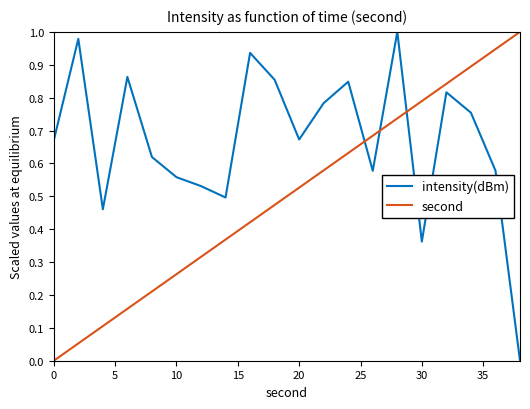

What is the sum of all second values?

10.0